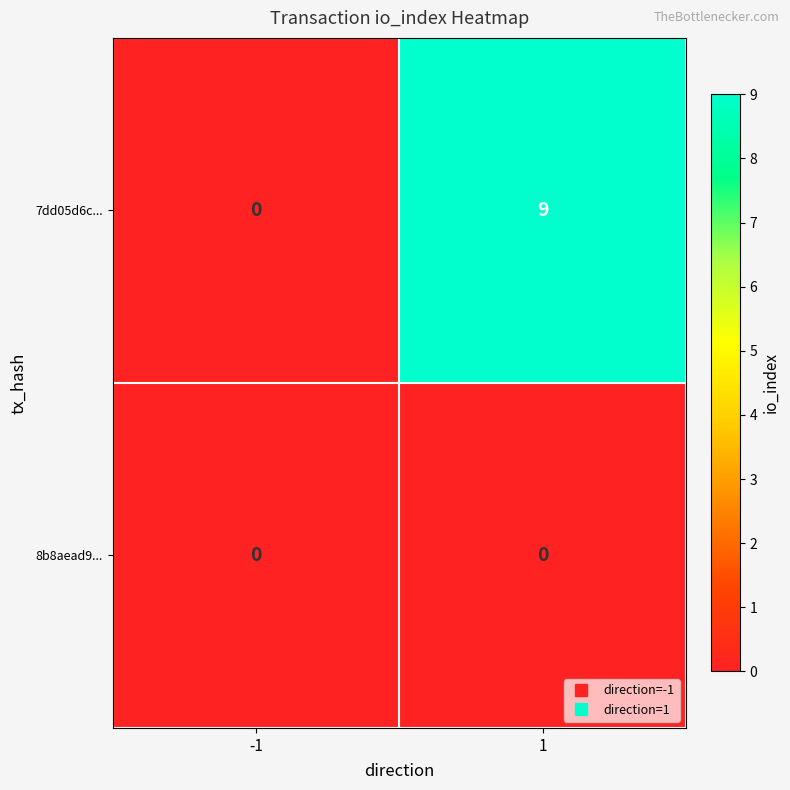

At how many categories does at least one series exceed 6?

1